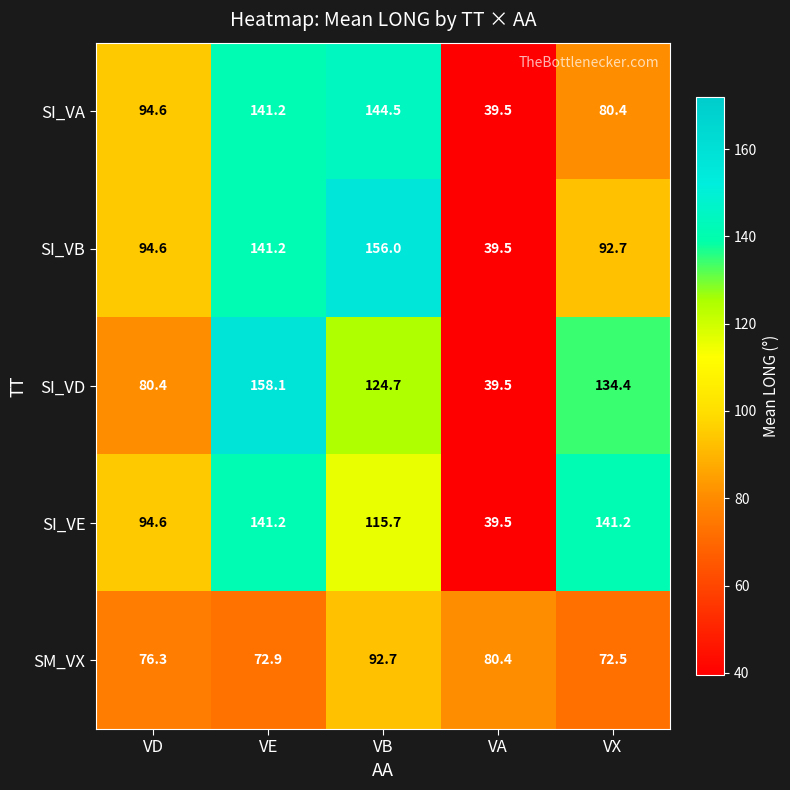

At which category is the sum across all series the highest?

VE